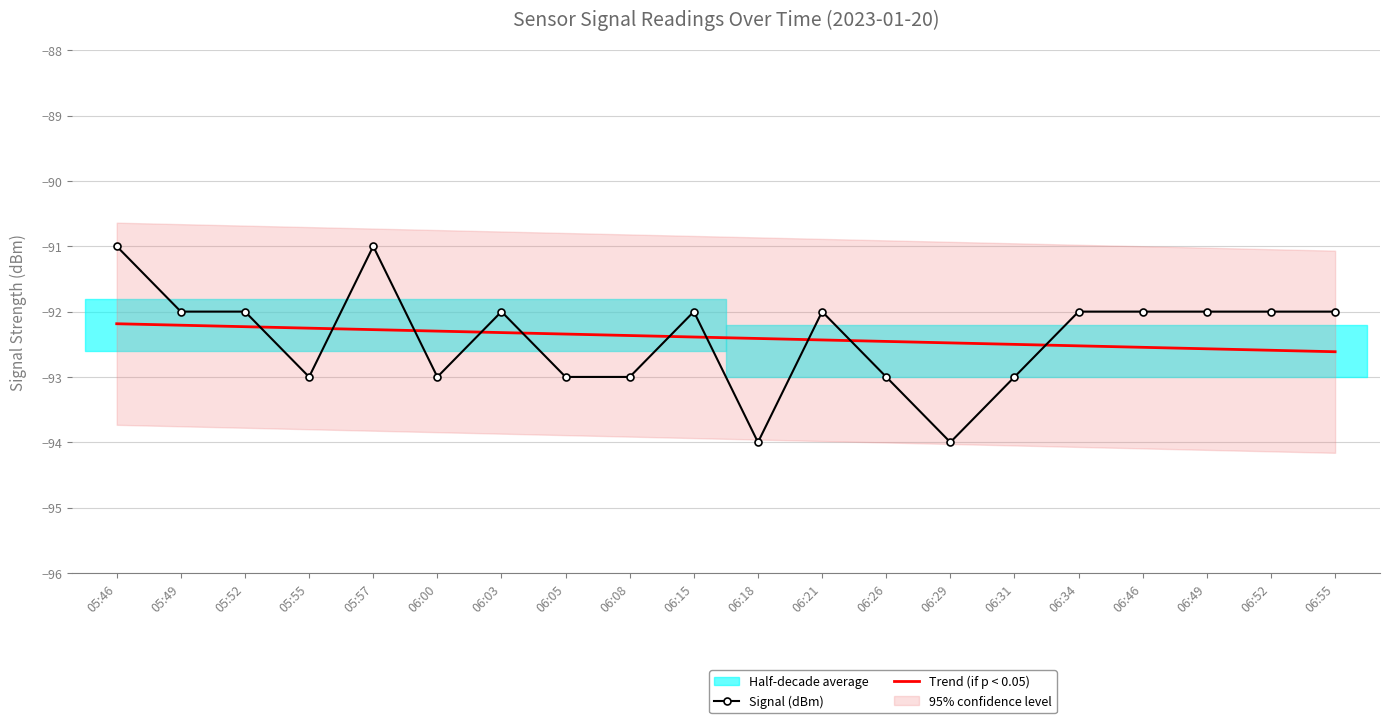

Reading left to right, what are all the values shown in this chart?

Signal (dBm): 05:46=-91.0	05:49=-92.0	05:52=-92.0	05:55=-93.0	05:57=-91.0	06:00=-93.0	06:03=-92.0	06:05=-93.0	06:08=-93.0	06:15=-92.0	06:18=-94.0	06:21=-92.0	06:26=-93.0	06:29=-94.0	06:31=-93.0	06:34=-92.0	06:46=-92.0	06:49=-92.0	06:52=-92.0	06:55=-92.0
Trend (if p < 0.05): 05:46=-92.2	05:49=-92.2	05:52=-92.2	05:55=-92.3	05:57=-92.3	06:00=-92.3	06:03=-92.3	06:05=-92.3	06:08=-92.4	06:15=-92.4	06:18=-92.4	06:21=-92.4	06:26=-92.5	06:29=-92.5	06:31=-92.5	06:34=-92.5	06:46=-92.5	06:49=-92.6	06:52=-92.6	06:55=-92.6